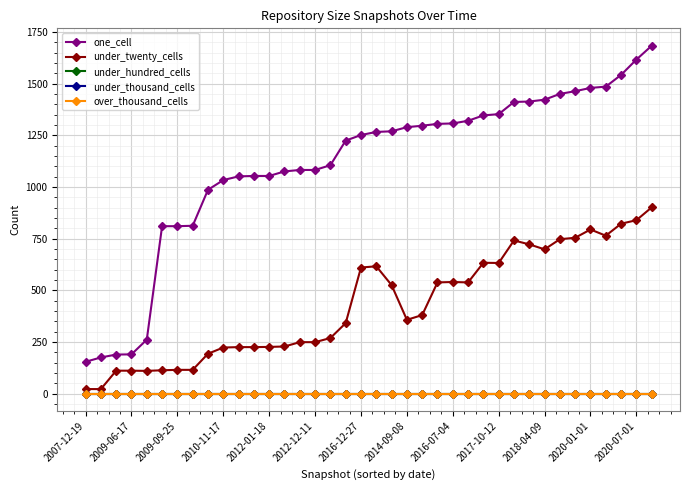

Does the chart display data point markers on the line(s)?

Yes